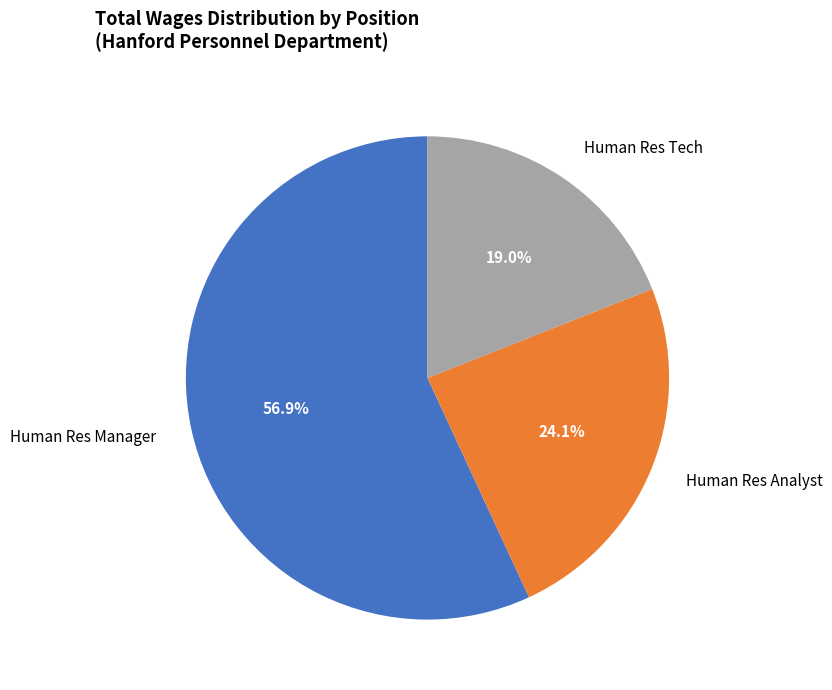

Which category has the smallest portion of the pie?

Human Res Tech